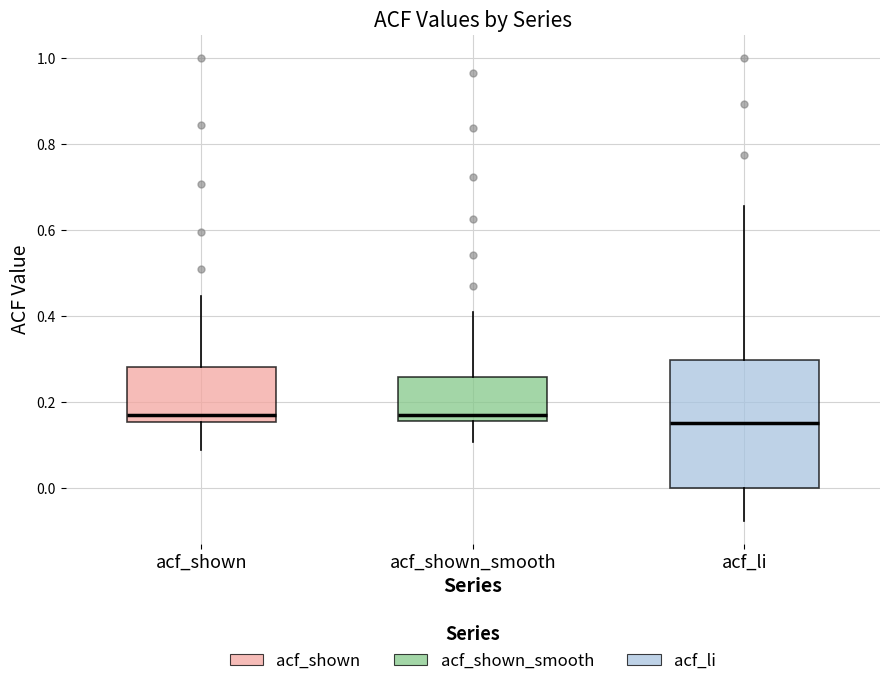

Reading left to right, transcribe this box plot: for each box, give where its median line is, the range the box spans, and where its two whiskers end, as read against the y-axis. The values are not printed on the chart, so give them approximately, as read against the axis.

acf_shown: median 0.18, box 0.16 to 0.28, whiskers 0.08 to 0.44
acf_shown_smooth: median 0.18, box 0.16 to 0.26, whiskers 0.10 to 0.40
acf_li: median 0.16, box 0.00 to 0.30, whiskers -0.08 to 0.66